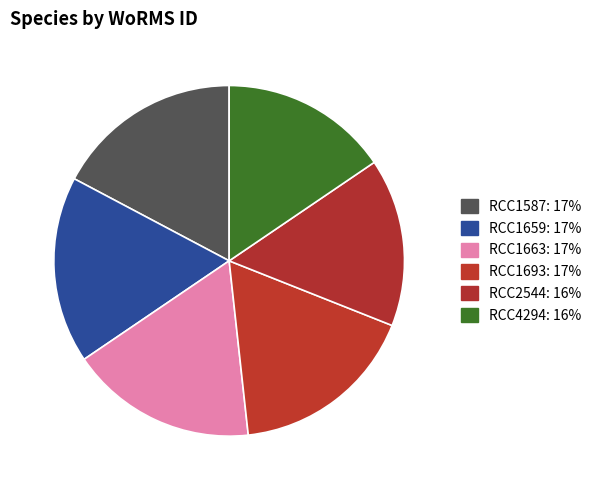

How many slices are in this pie chart?

6